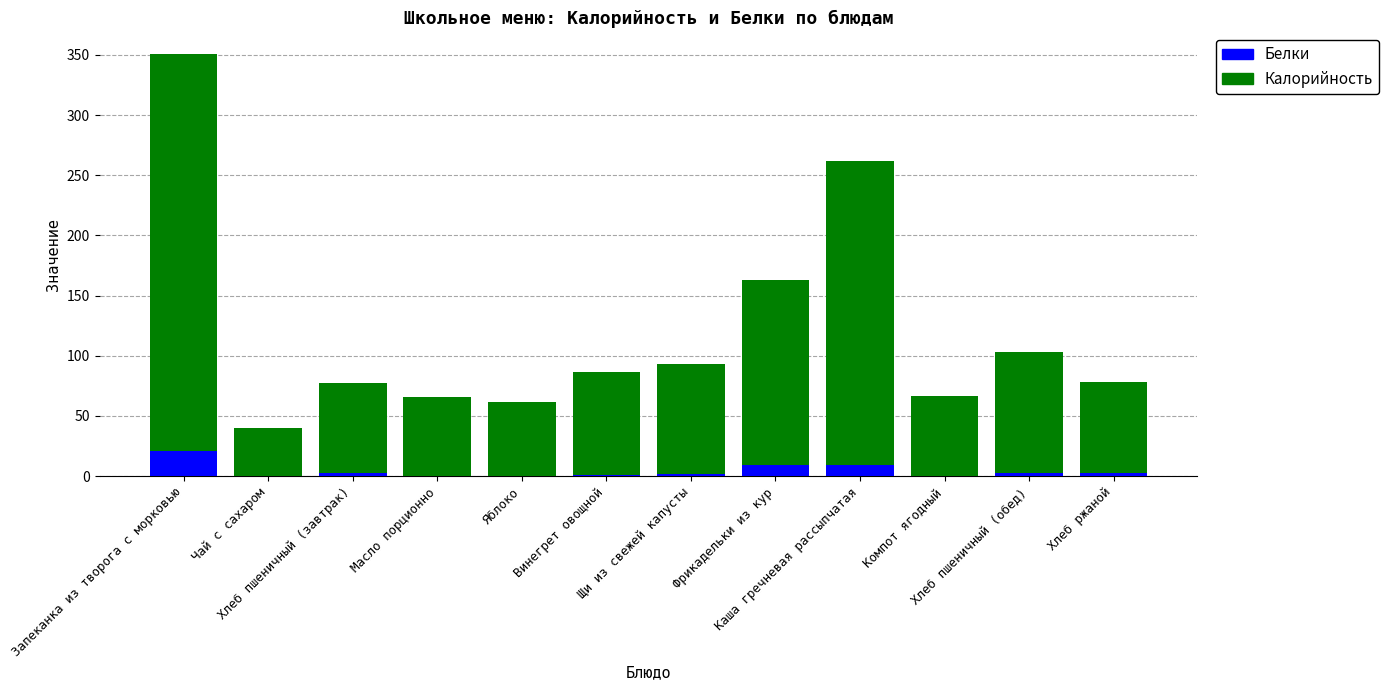

What is the maximum value for Белки?

21.2